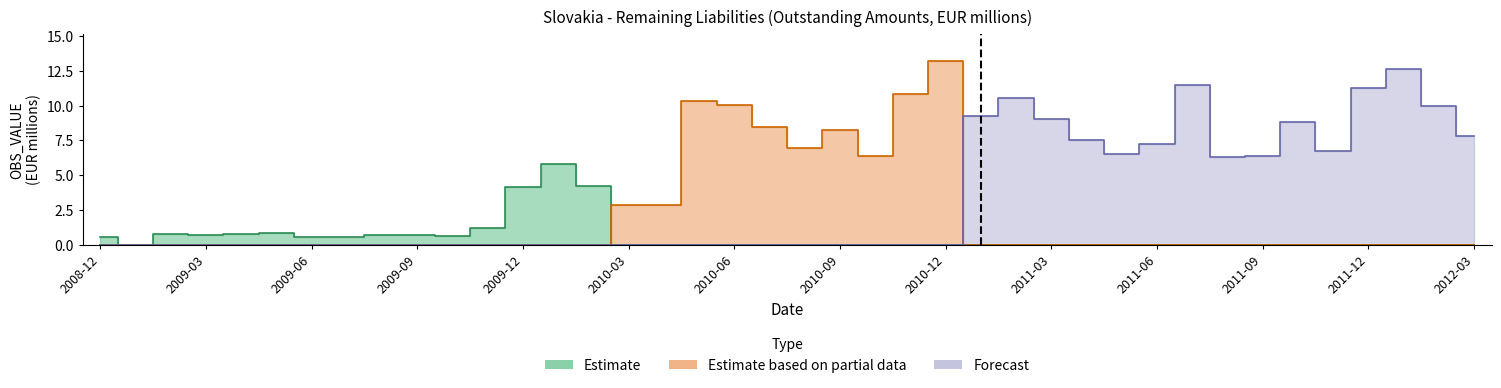

Is the value of Estimate at 2009-01 greater than the value of Estimate based on partial data at 2009-02?

No